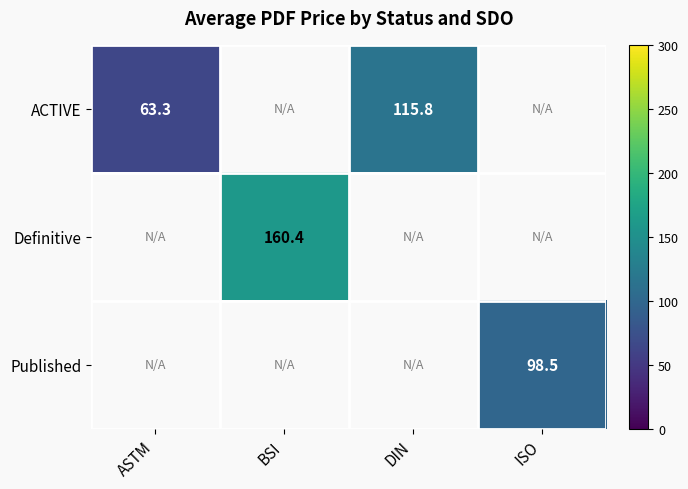

Which category has the lowest value in the ACTIVE series?

ASTM